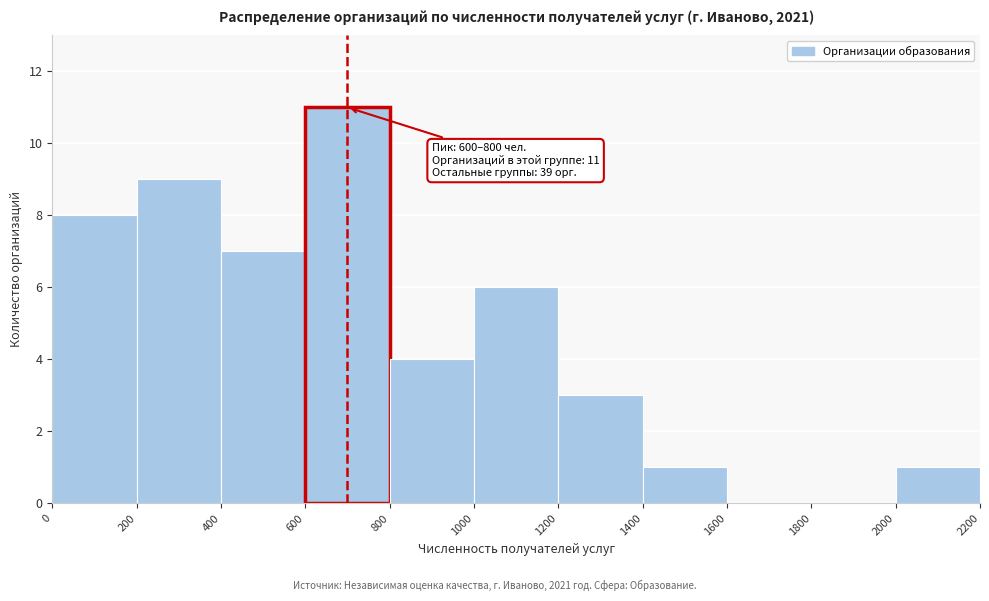

Which range on the x-axis has the tallest bar?

600 to 800